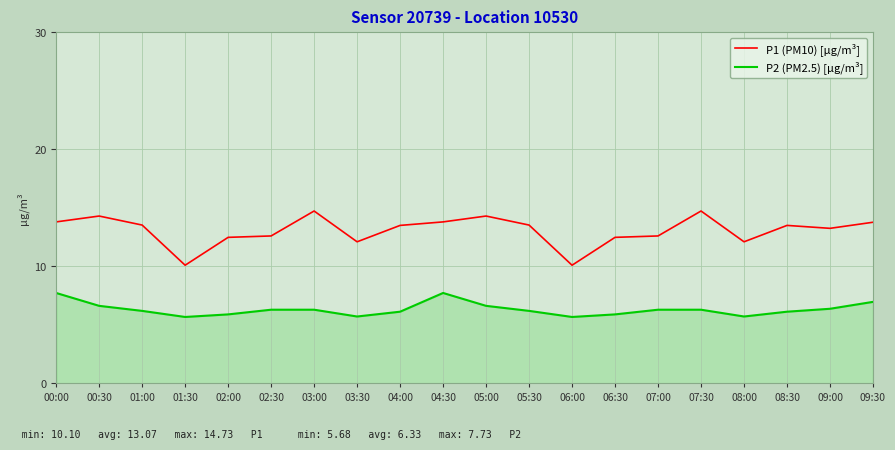

What position from the right is 01:00?

18